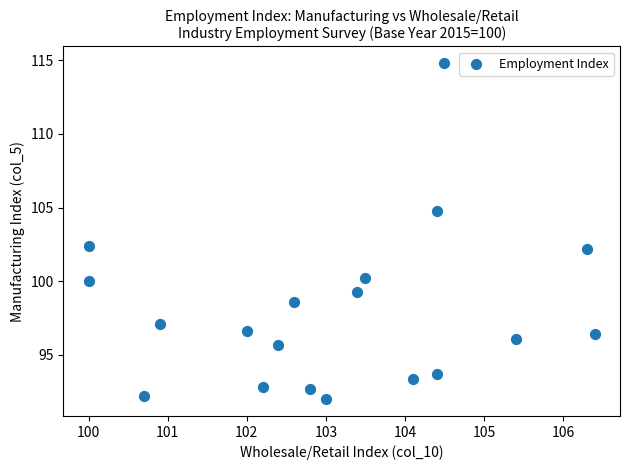

What is the range of X values (max minus min)?

6.4